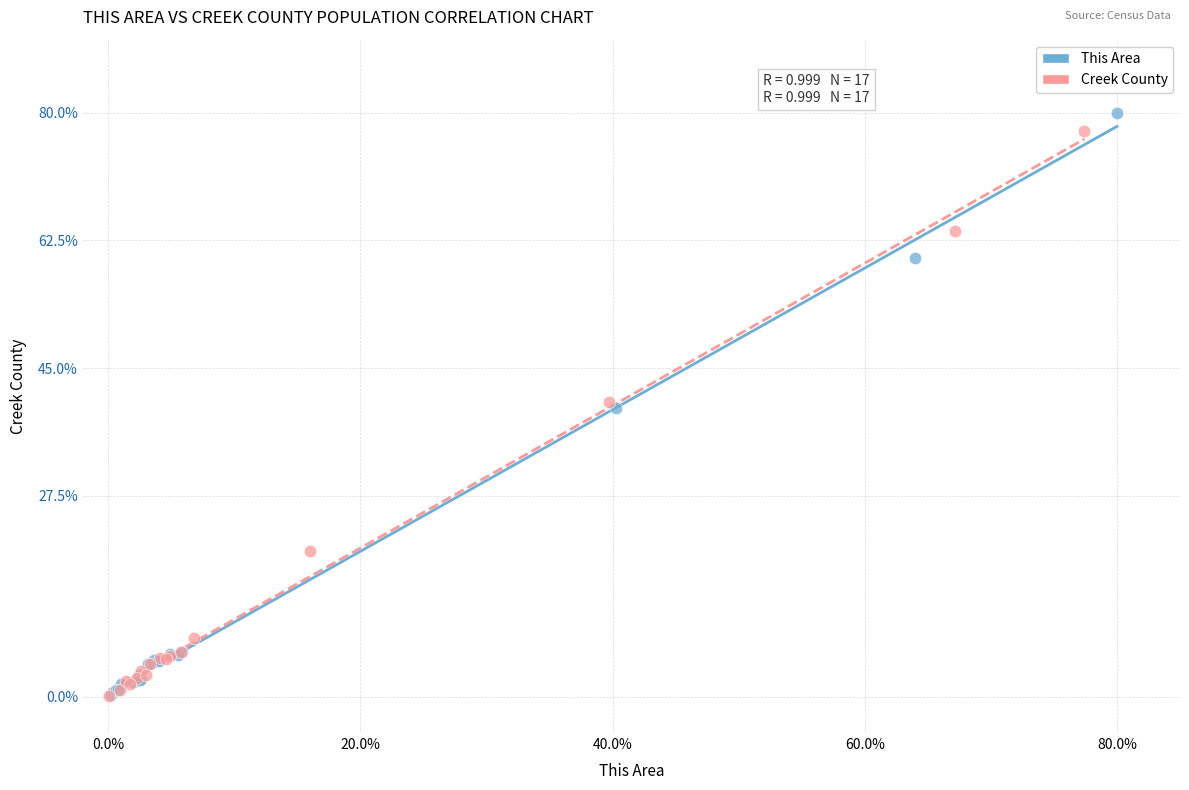

Which series has the widest spread of Y values?

This Area